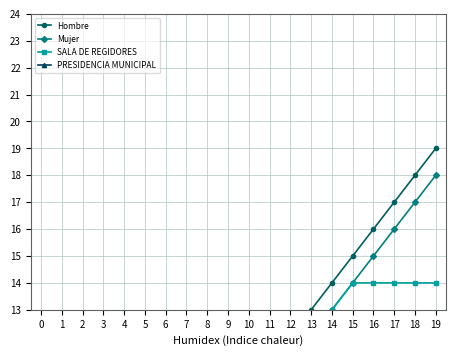

What is the difference between the second highest and minimum values in the PRESIDENCIA MUNICIPAL series?

9